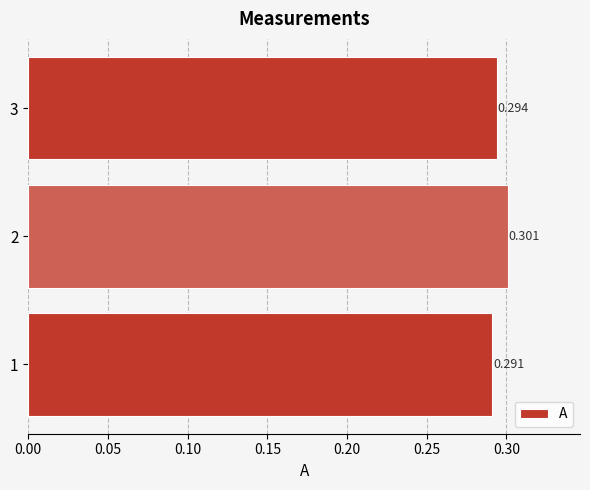

Rank the categories by value from highest to lowest.

2, 3, 1